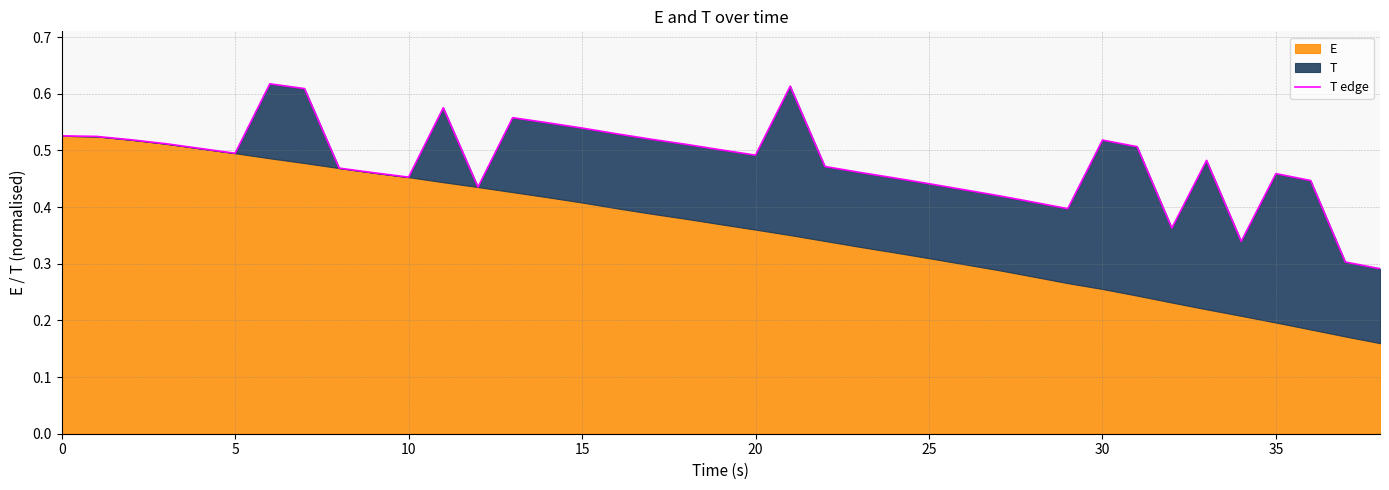

What is the sum of all values?

18.7